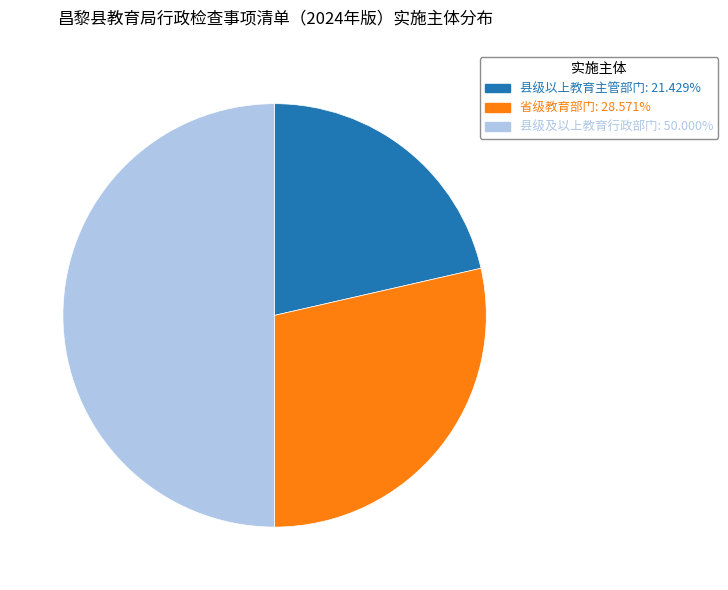

Does 省级教育部门: 28.571% account for over 50% of the chart?

No